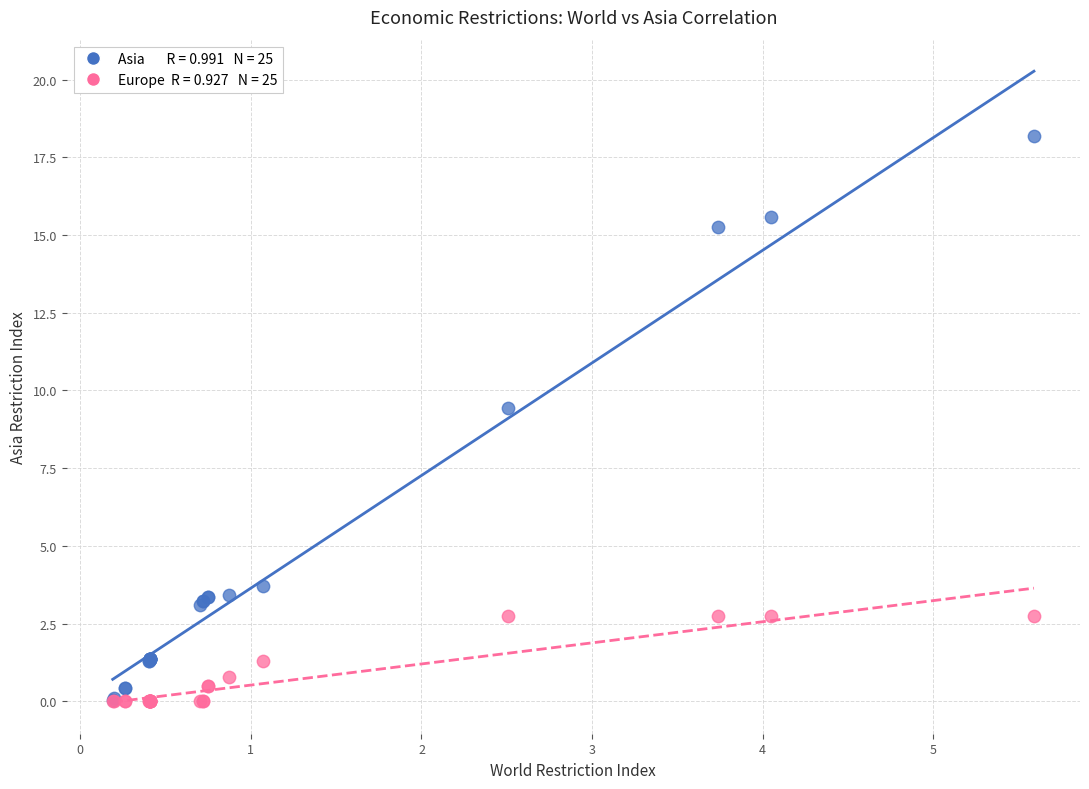

Across all series, what Y value is closest to 9?

9.4